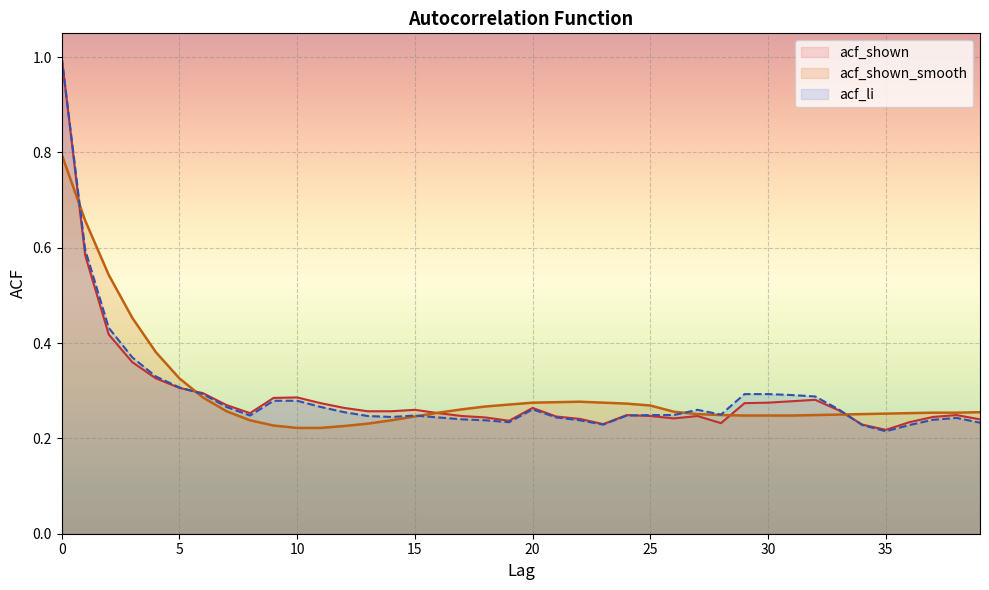

The acf_shown_smooth series shows 0.1 at 27. True or false?

False